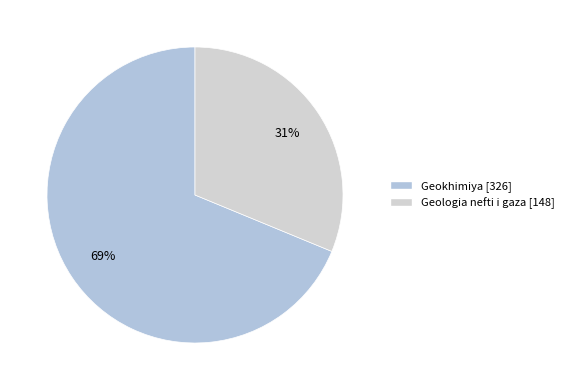

Which slice is the largest?

Geokhimiya